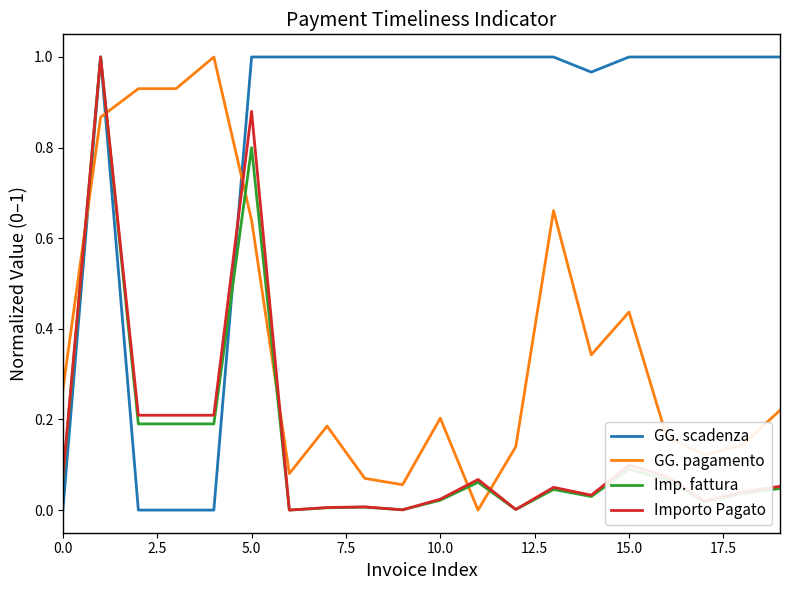

Which series has the largest total across all categories?

GG. scadenza